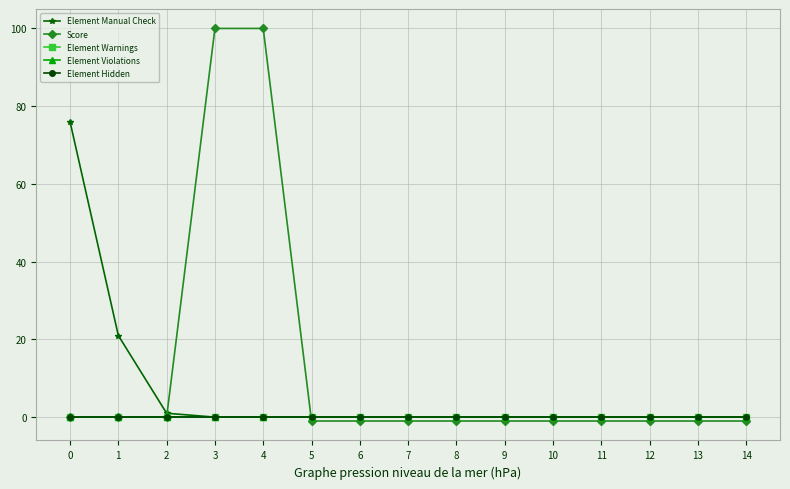

List the series in order of their peak value, lowest first.

Element Warnings, Element Violations, Element Hidden, Element Manual Check, Score